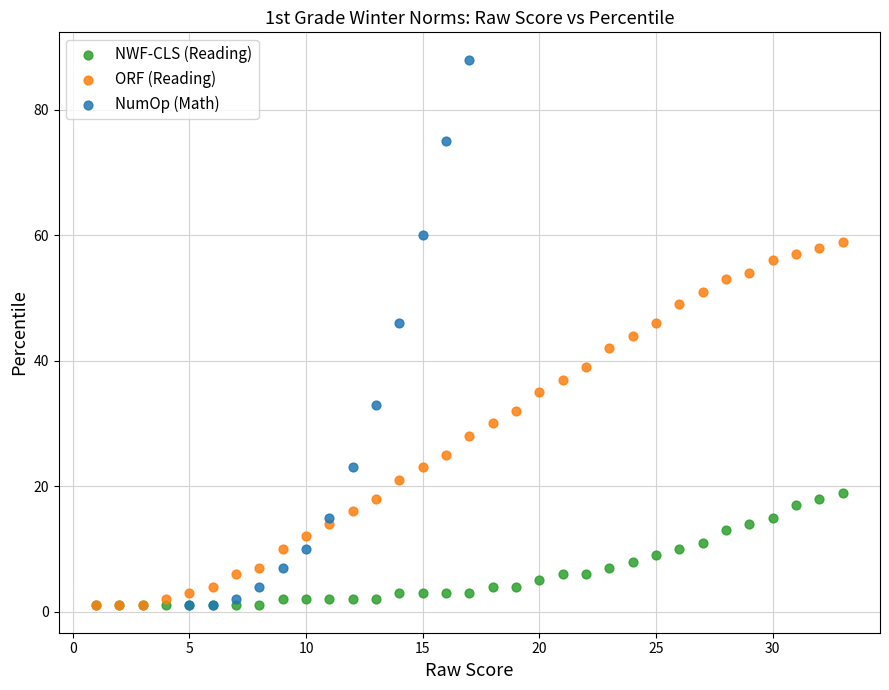

Which series contains the highest Y value?

NumOp (Math)